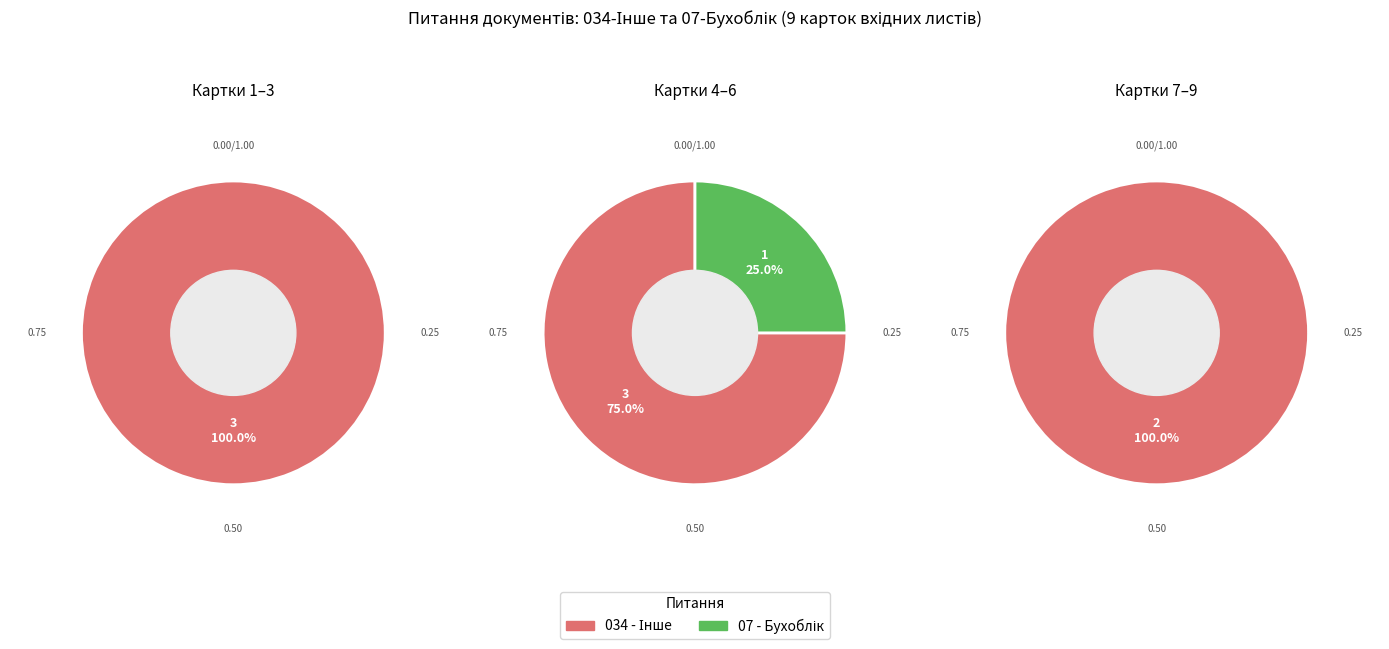

Which slice is the largest?

034 - Інше